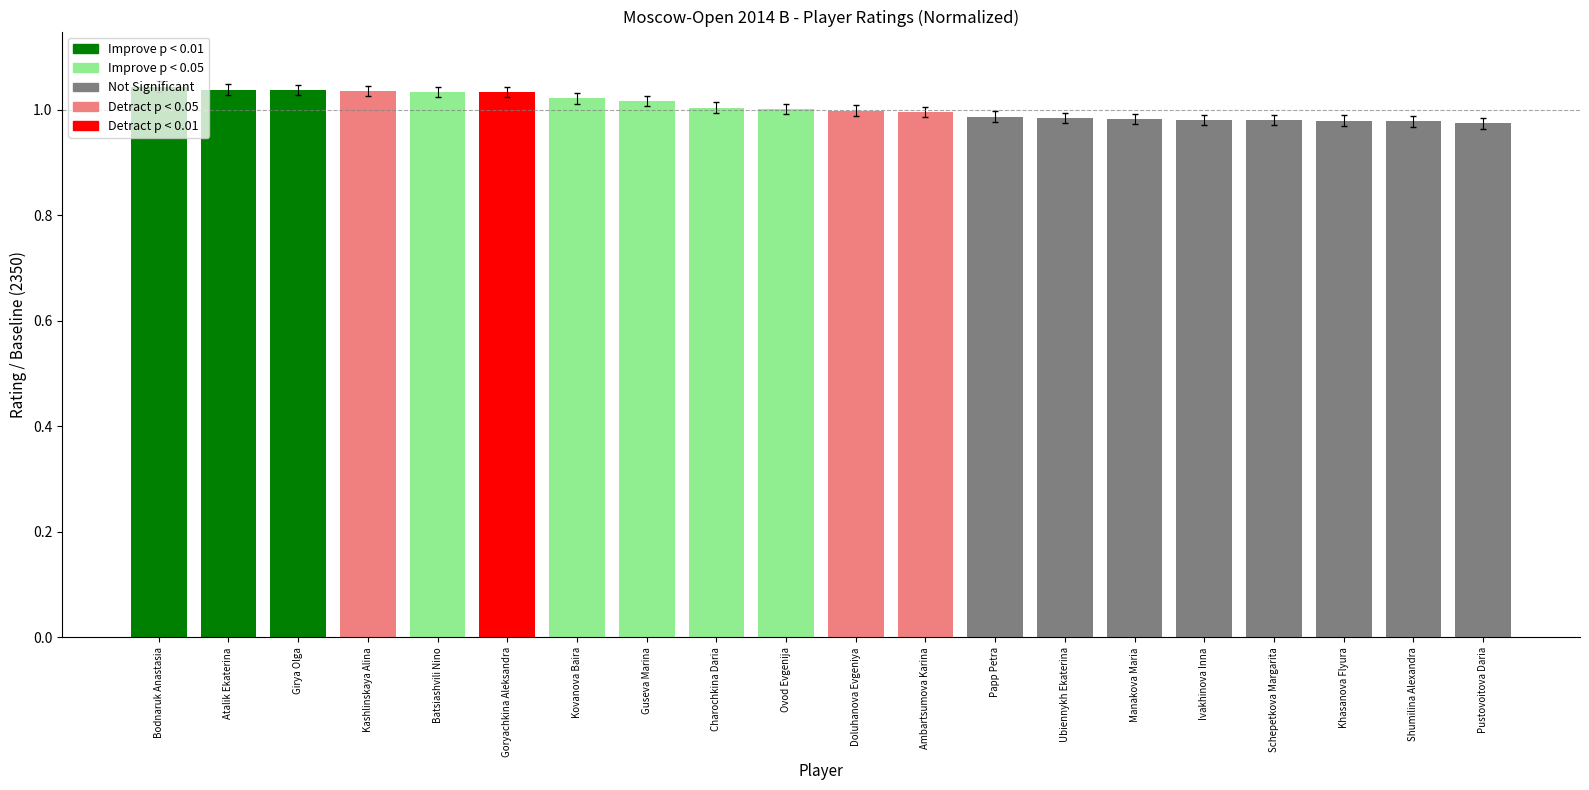

Between Batsiashvili Nino and Ambartsumova Karina, which is larger?

Batsiashvili Nino